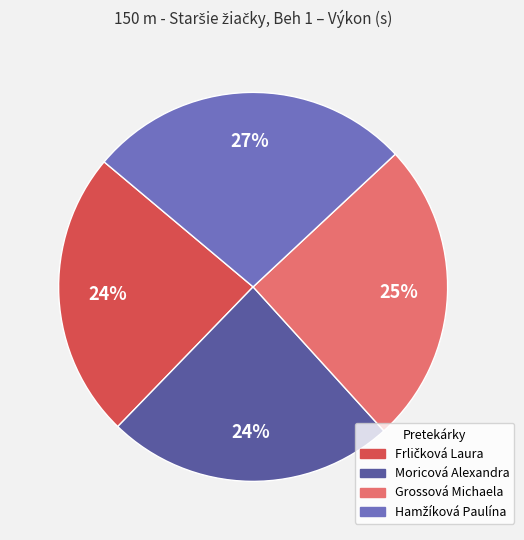

To the nearest percent, what percentage of the pie is Grossová Michaela?

25%